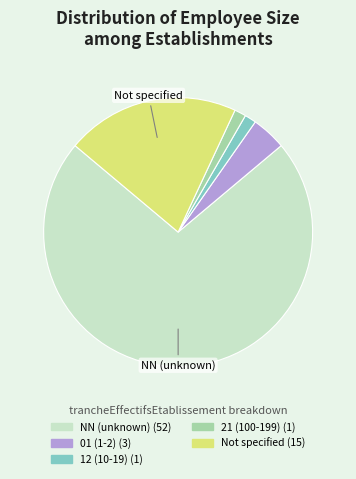

Is there a majority slice in this chart?

Yes